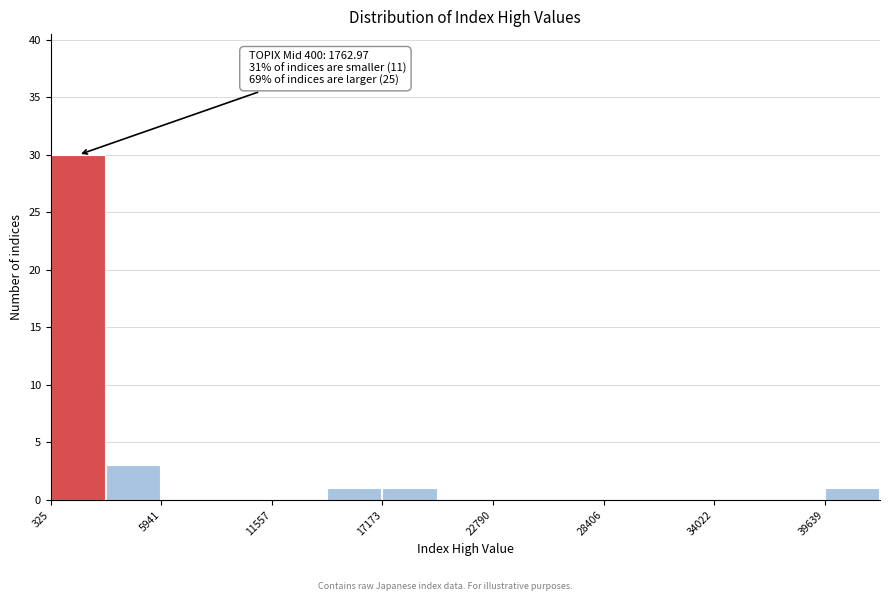

Read against the x-axis, roughly where is the centre of the tallest bar?

2000